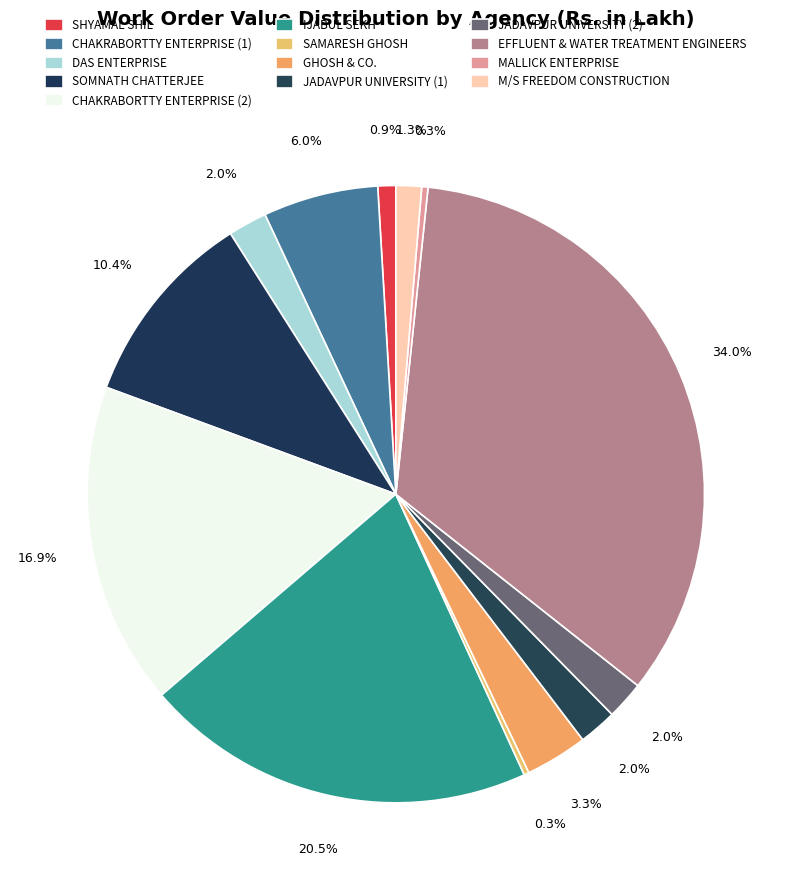

To the nearest percent, what portion does JADAVPUR UNIVERSITY (2) represent?

2%